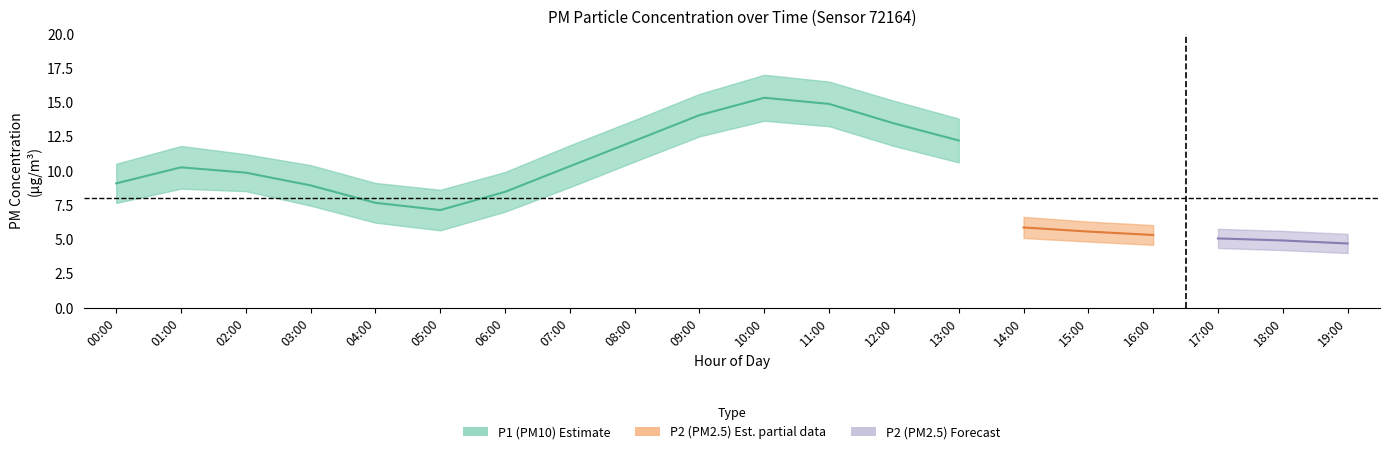

Is the value of P2_lower at 10:00 greater than the value of P2 at 11:00?

No